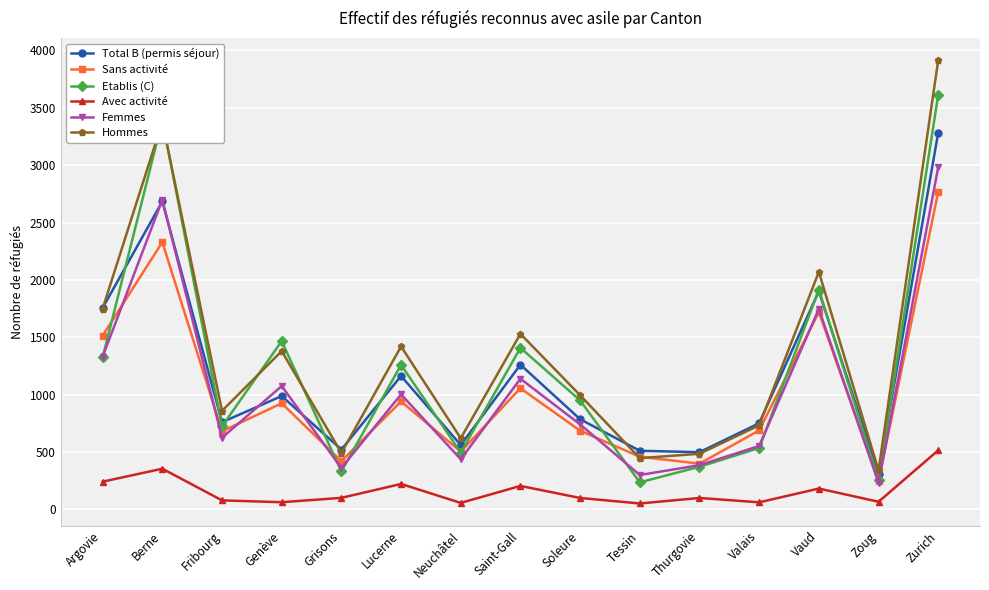

Read the Etablis (C) value at Argovie, to the nearest 100.

1300